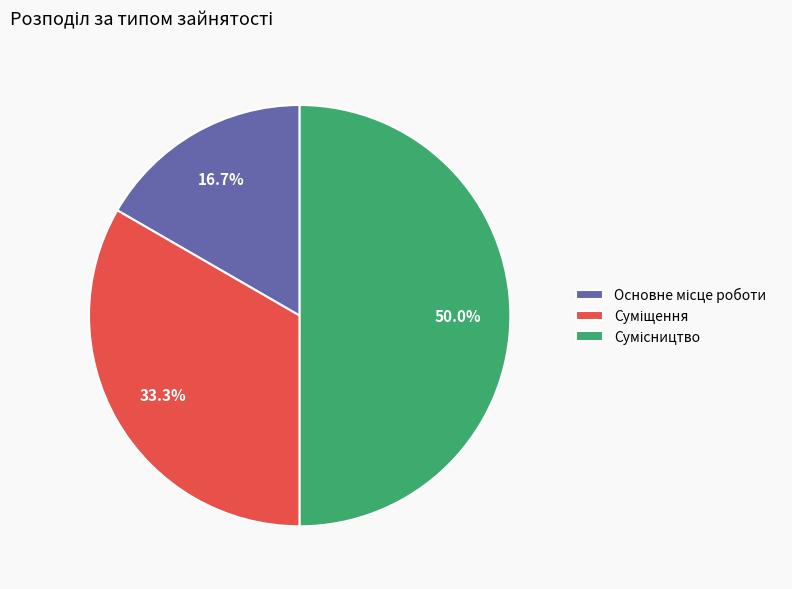

How many segments does this pie chart have?

3